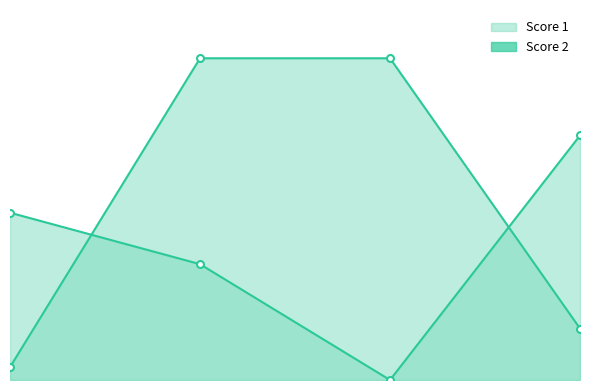

The value of Score 2_line at 0 is 19. True or false?

False